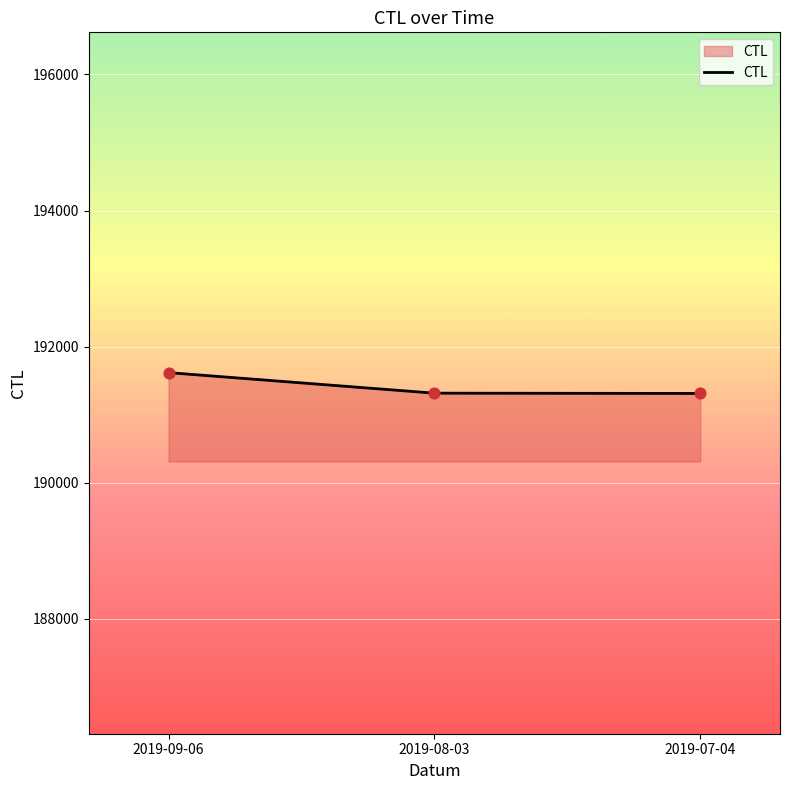

What is the change in value from 2019-08-03 to 2019-07-04?

-4